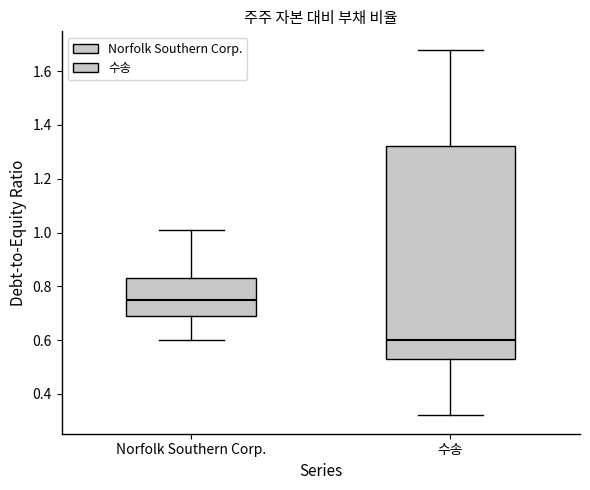

Where does the upper whisker of the box for 수송 end on the y-axis? The values are not printed on the chart, so give them approximately, as read against the axis.

1.68